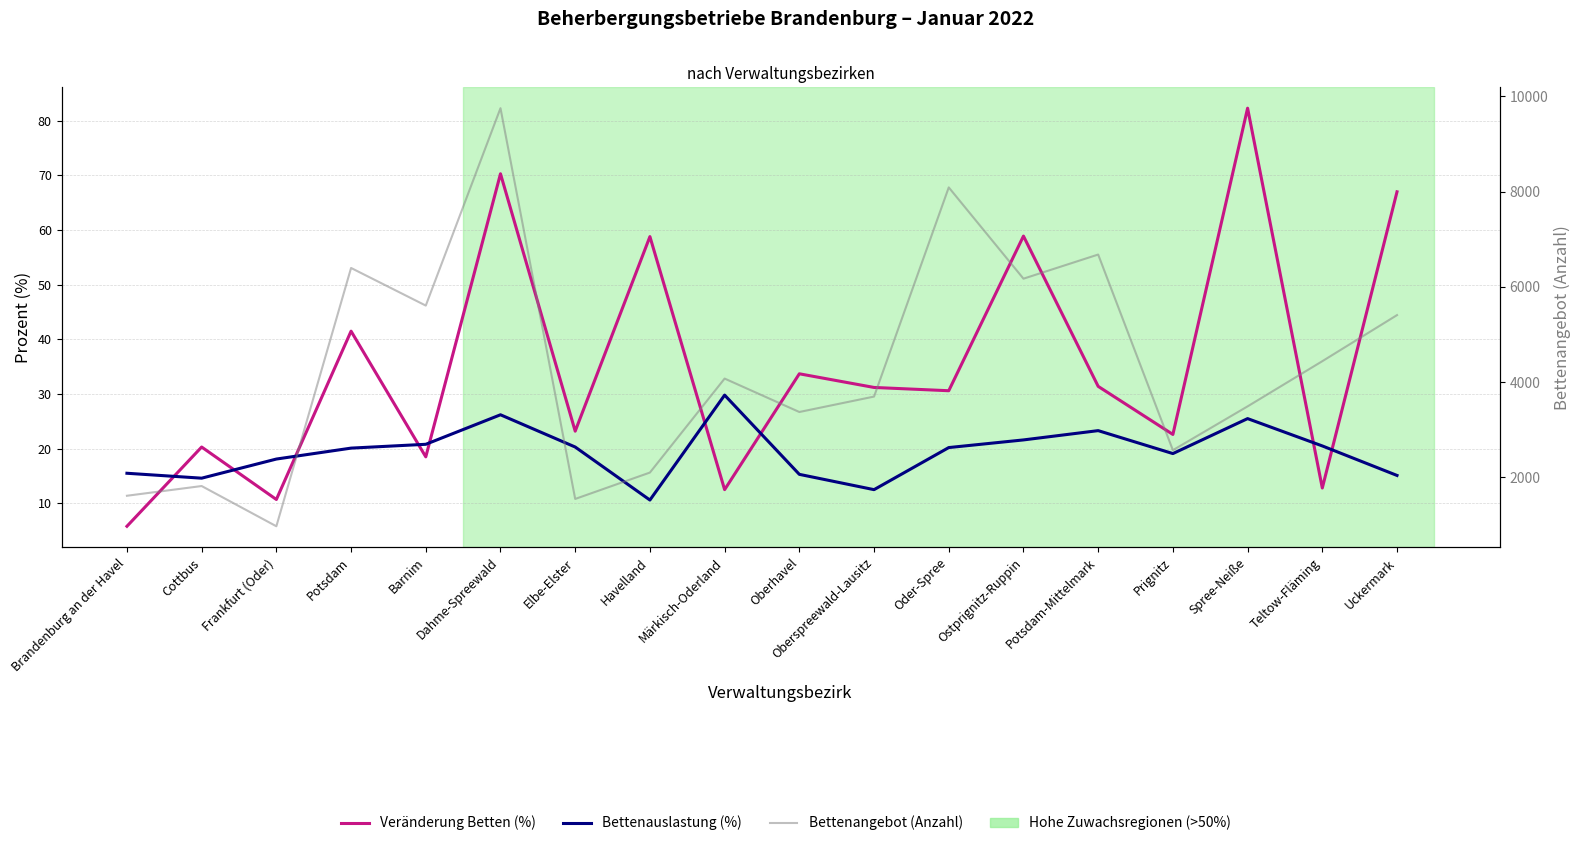

What is the value of the Veränderung Betten (%) point at the 9th from the left?

12.5